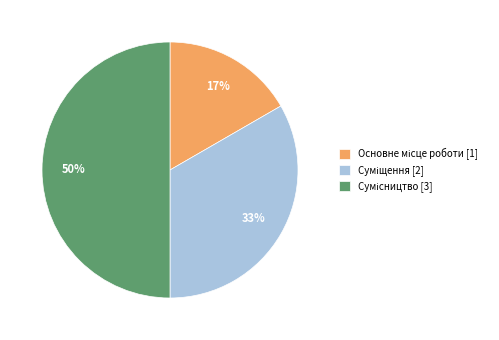

To the nearest percent, what is the difference between the largest and smallest slice percentages?

33%